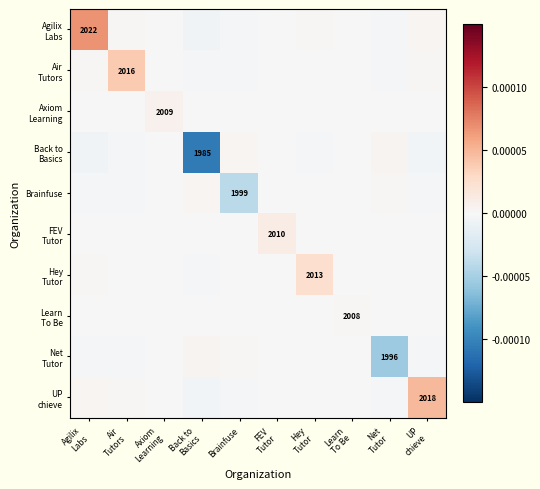

Rank the categories by Brainfuse value from lowest to highest.

Brainfuse, Agilix Labs, UP chieve, Air Tutors, Hey Tutor, FEV Tutor, Axiom Learning, Learn To Be, Net Tutor, Back to Basics